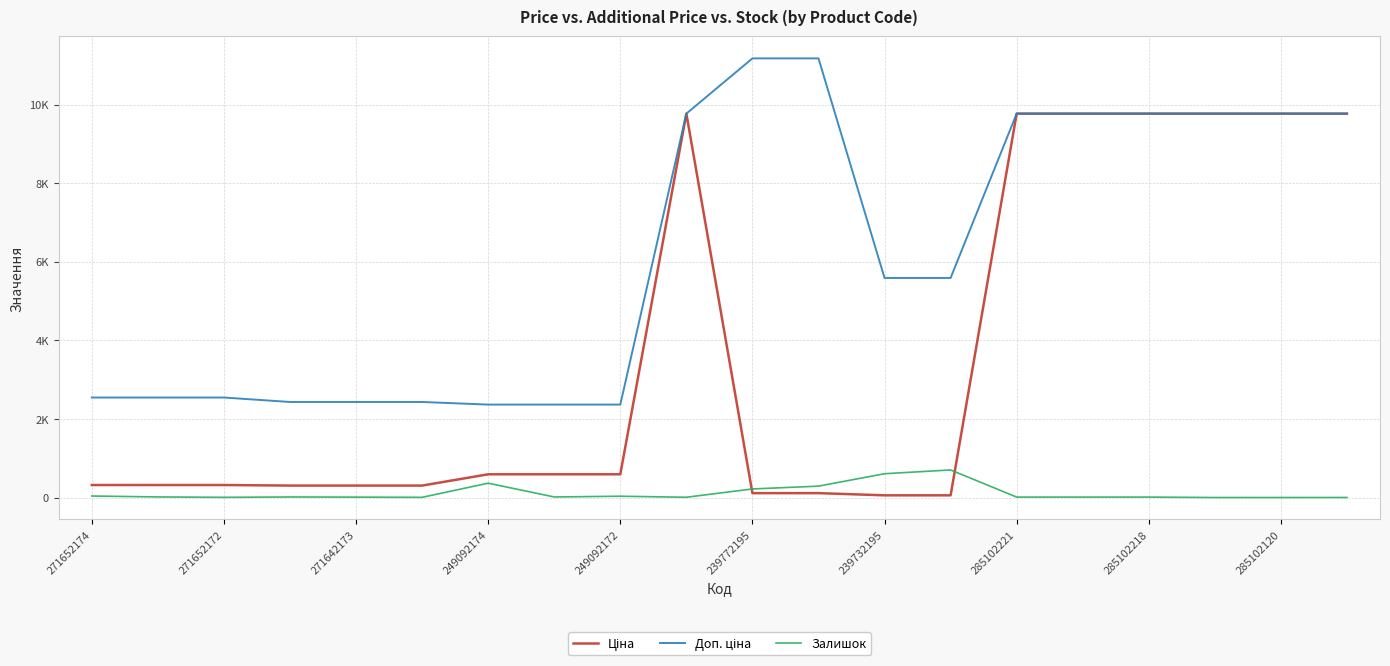

Does the chart display data point markers on the line(s)?

No